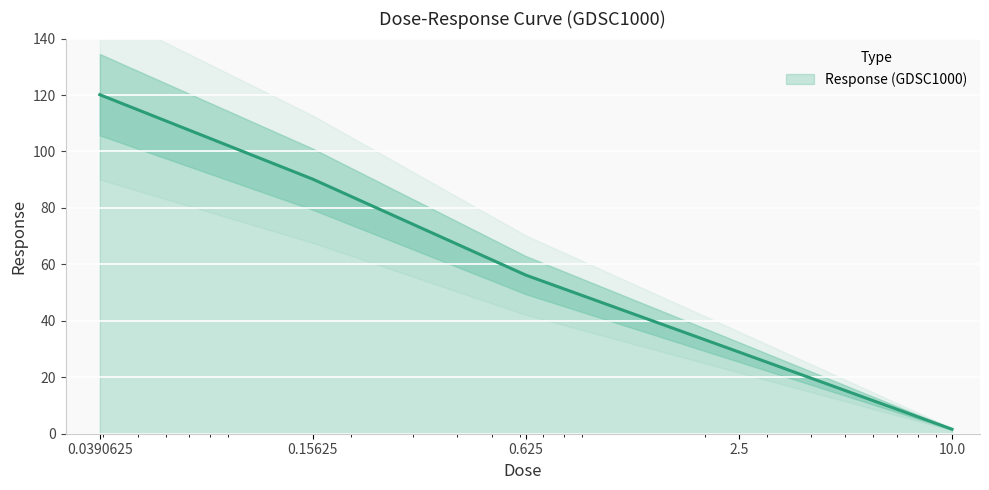

True or false: the data has more than 2 interior local peaks.

False